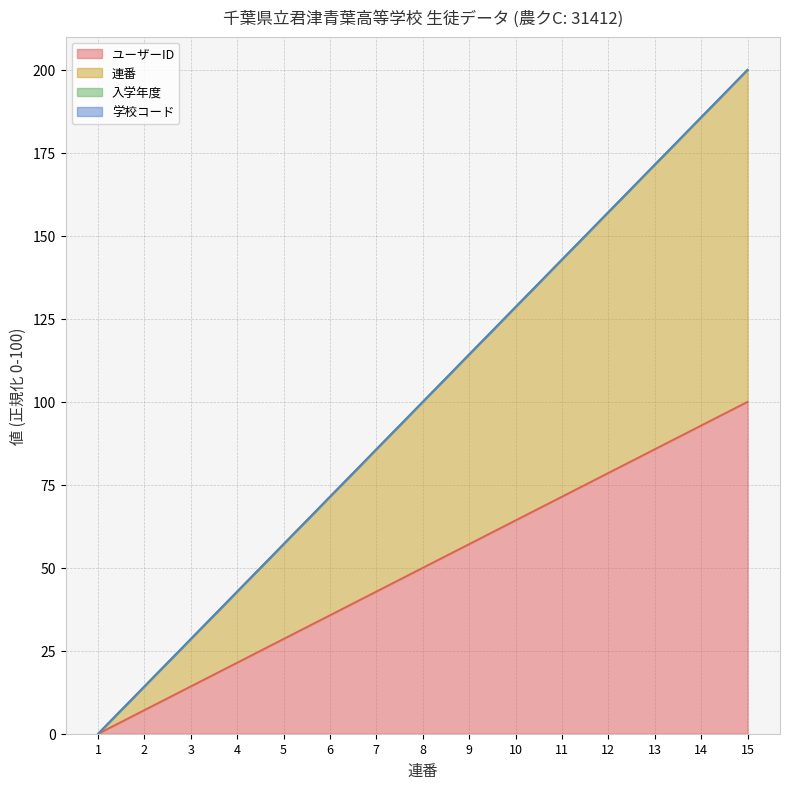

Does the chart have visible grid lines?

Yes